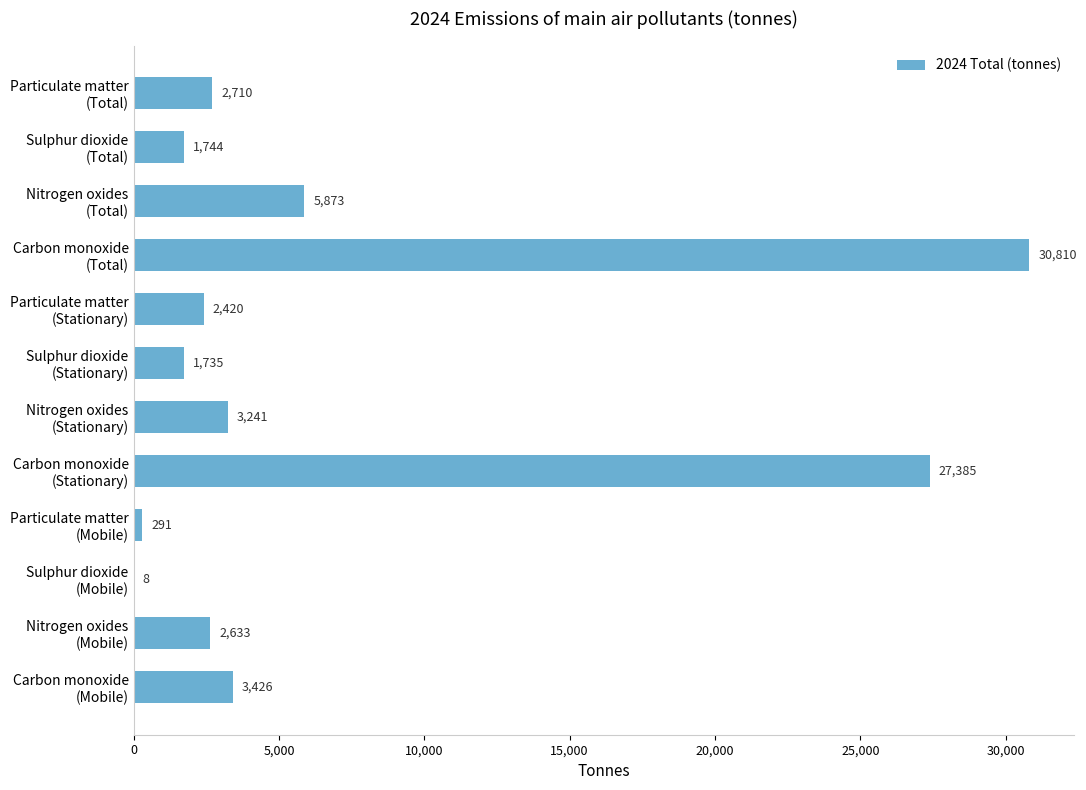

What is the maximum value shown in the chart?

30810.2